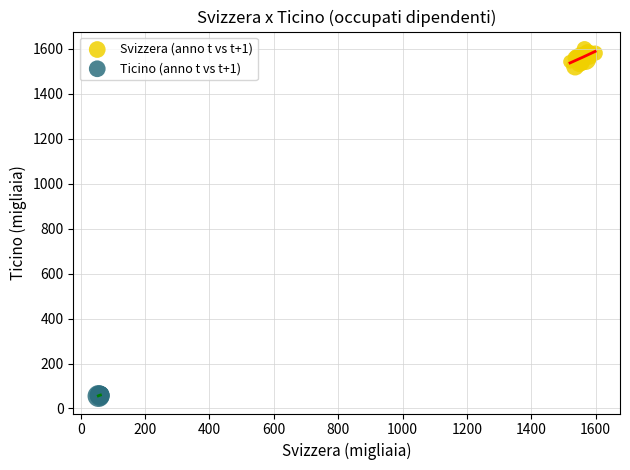

Which series has the widest spread of Y values?

Svizzera (anno t vs t+1)